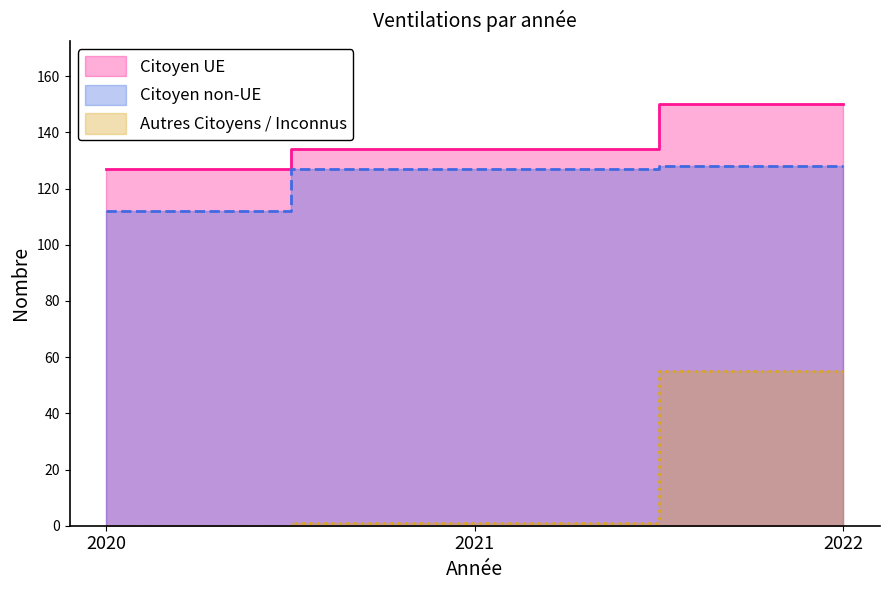

Reading left to right, what are all the values shown in this chart?

Citoyen UE: 127	134	150
Citoyen non-UE: 112	127	128
Autres Citoyens / Inconnus: 0	1	55